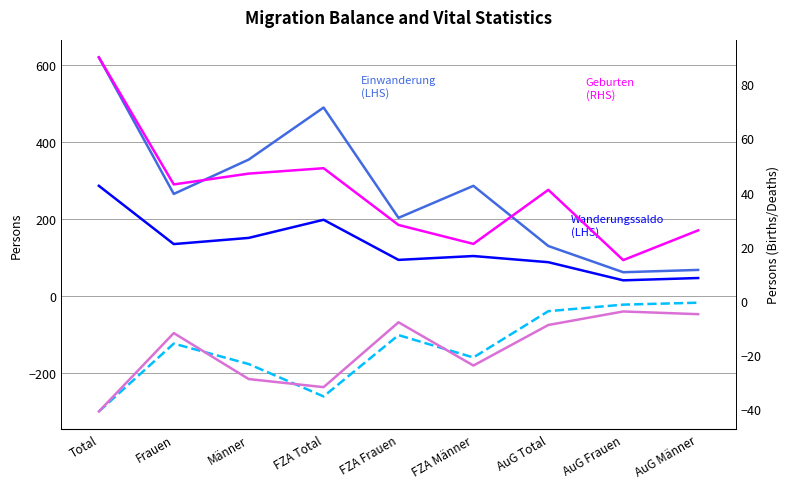

Reading left to right, extract all data points from this chart.

Wanderungssaldo: Total=286	Frauen=135	Männer=151	FZA Total=198	FZA Frauen=94	FZA Männer=104	AuG Total=88	AuG Frauen=41	AuG Männer=47
Einwanderung (Zuzug): Total=619	Frauen=265	Männer=354	FZA Total=489	FZA Frauen=203	FZA Männer=286	AuG Total=130	AuG Frauen=62	AuG Männer=68
Auswanderung (Wegzug): Total=-299	Frauen=-123	Männer=-176	FZA Total=-260	FZA Frauen=-101	FZA Männer=-159	AuG Total=-39	AuG Frauen=-22	AuG Männer=-17
Geburten: Total=90	Frauen=43	Männer=47	FZA Total=49	FZA Frauen=28	FZA Männer=21	AuG Total=41	AuG Frauen=15	AuG Männer=26
Todesfälle: Total=-41	Frauen=-12	Männer=-29	FZA Total=-32	FZA Frauen=-8	FZA Männer=-24	AuG Total=-9	AuG Frauen=-4	AuG Männer=-5